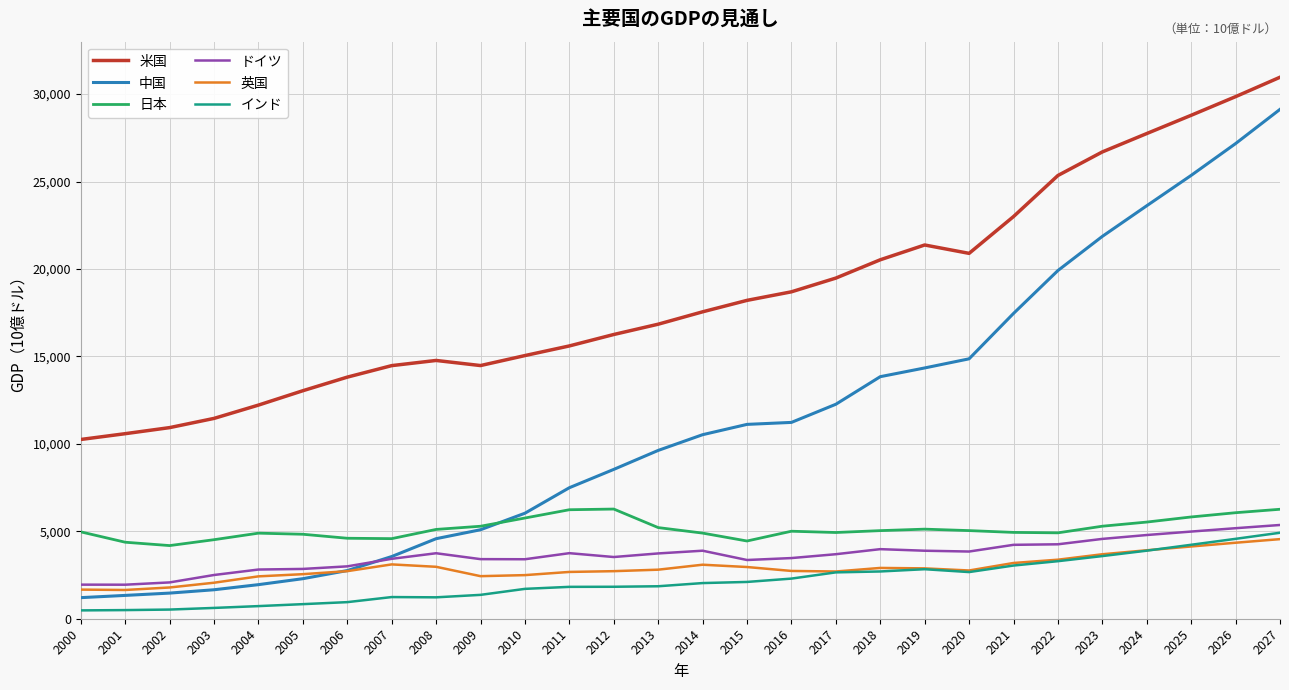

What is the sum of the 英国 values at 2024 and 2021?

7103